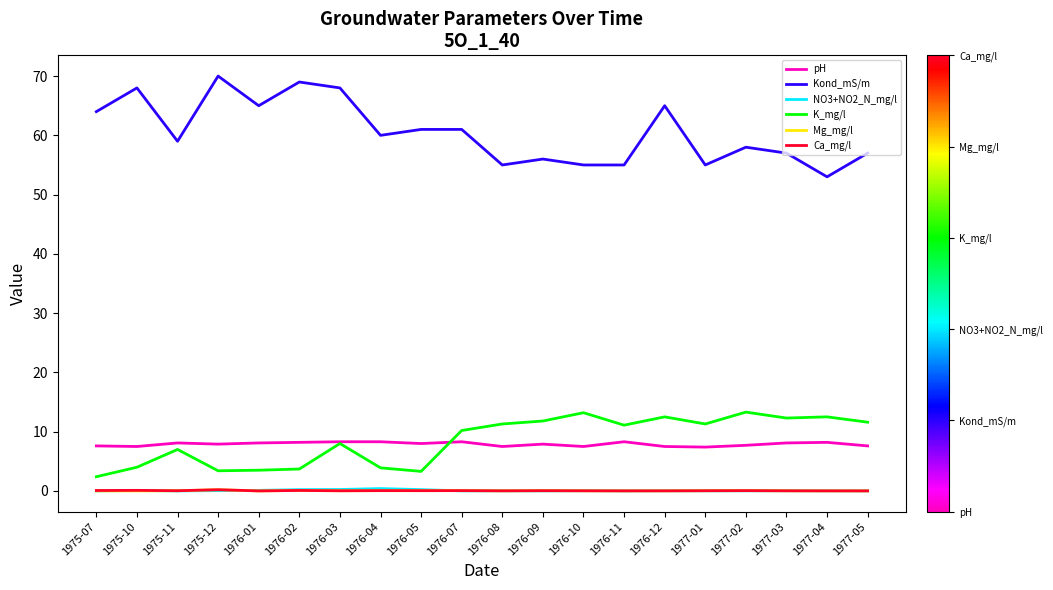

True or false: K_mg/l has a value of 3.7 at 1976-02.

True